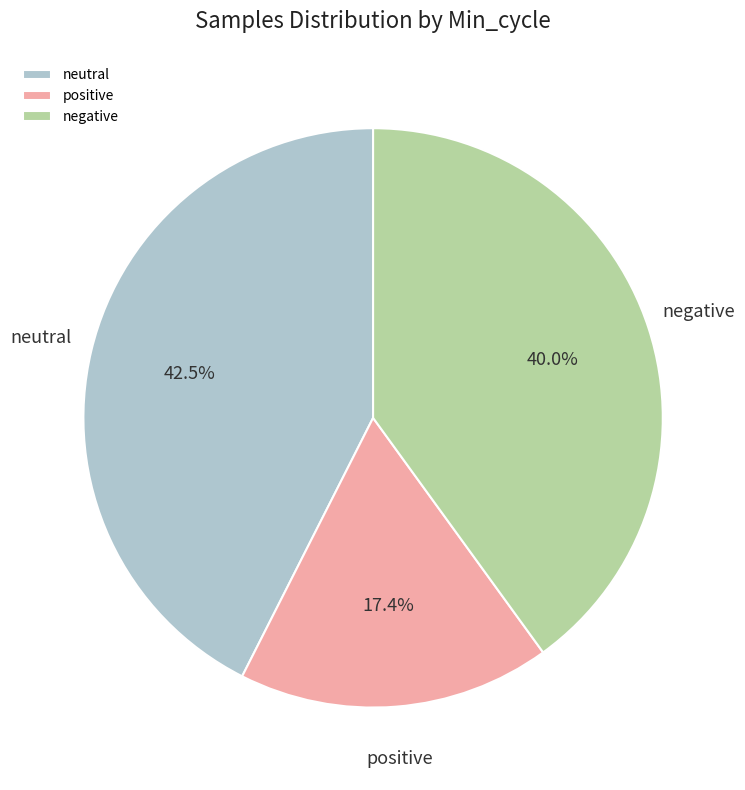

How much of the chart is everything except positive?

82.6%